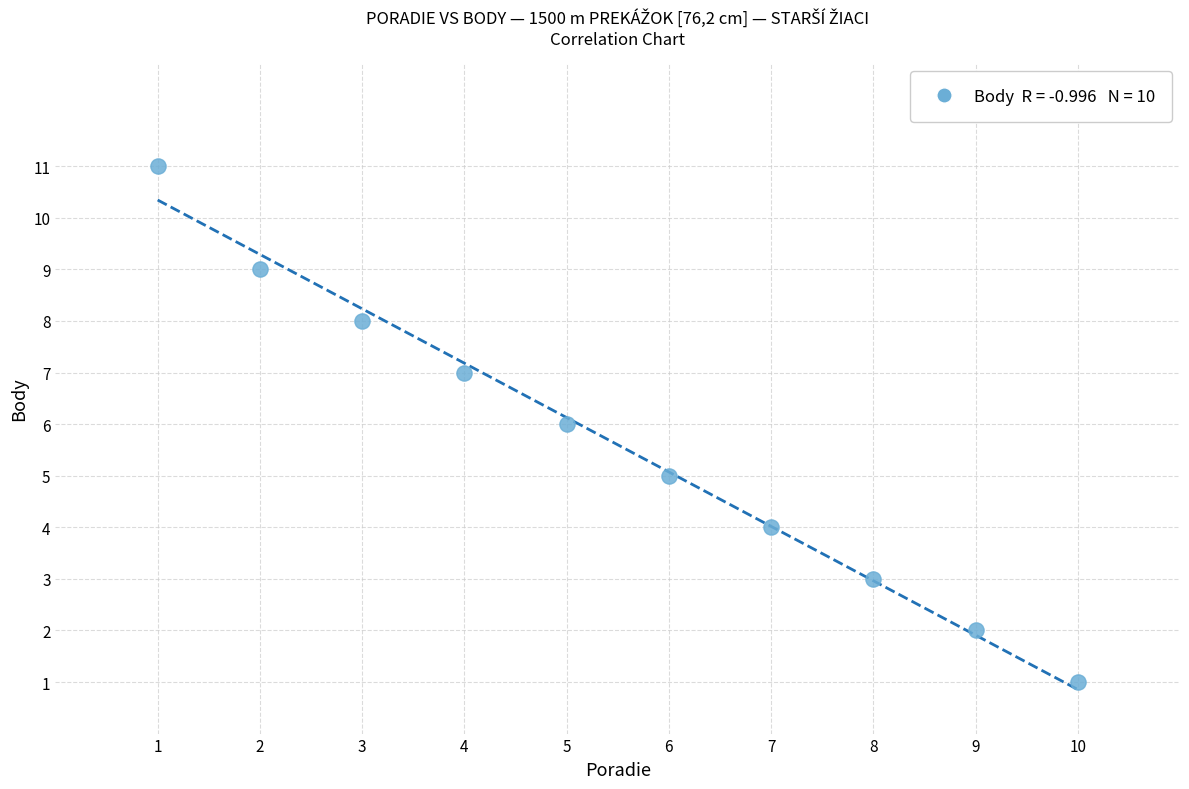

What is the average Y value?

6